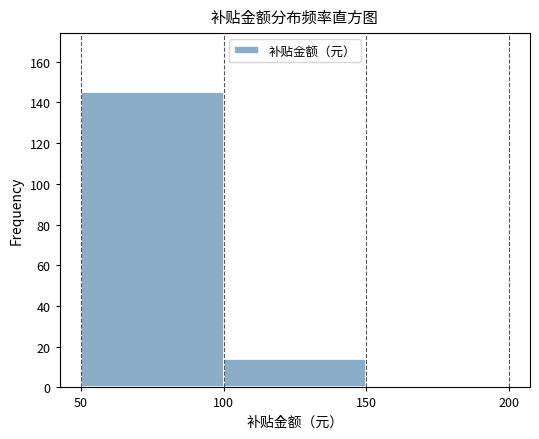

Reading left to right, list every bar in this chart as the range it spans on the x-axis followed by its height. The values are not printed on the chart, so give them approximately, as read against the axis.

50 to 100: 146
100 to 150: 14
150 to 200: 0